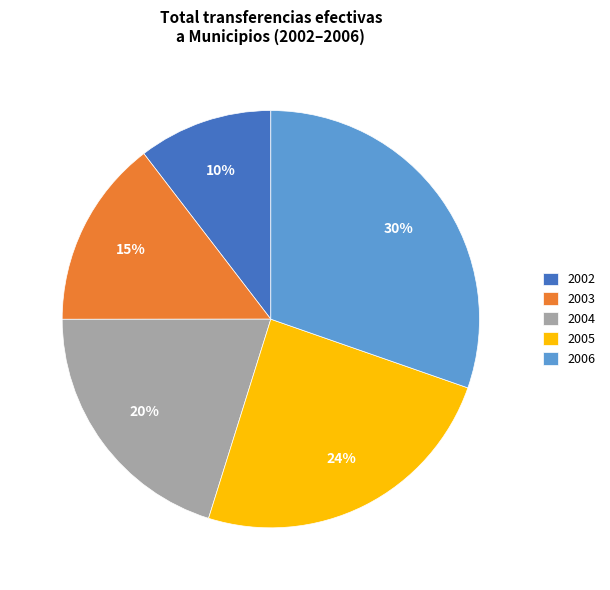

Does any single category account for the majority?

No